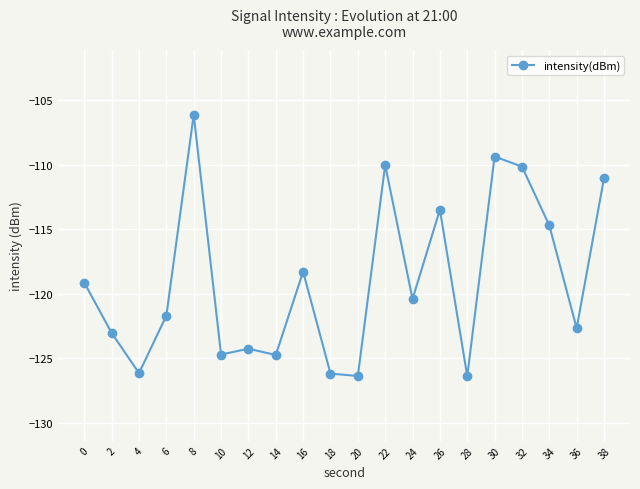

What is the average value?

-119.0